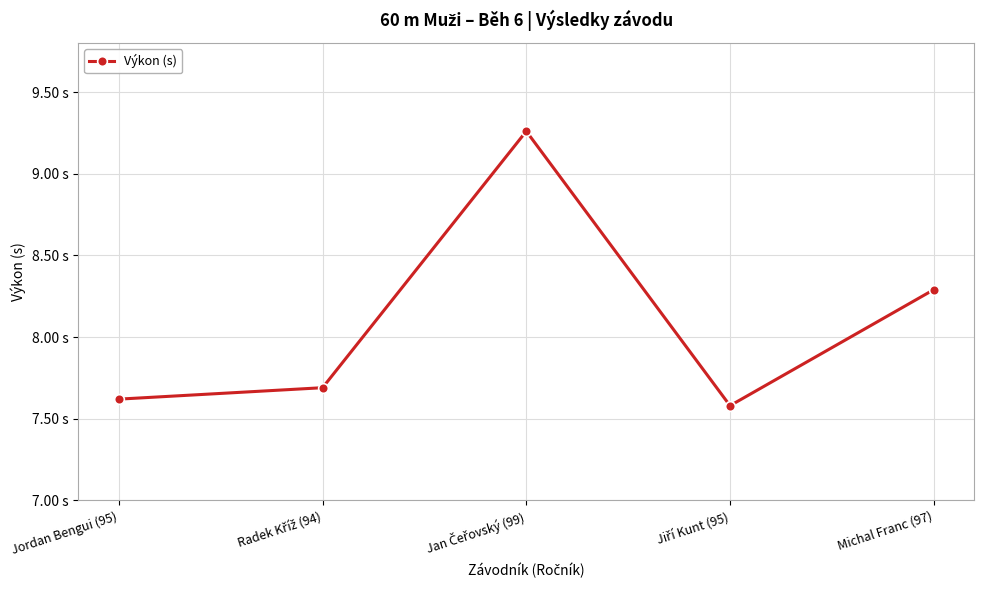

How many categories are shown in the chart?

5